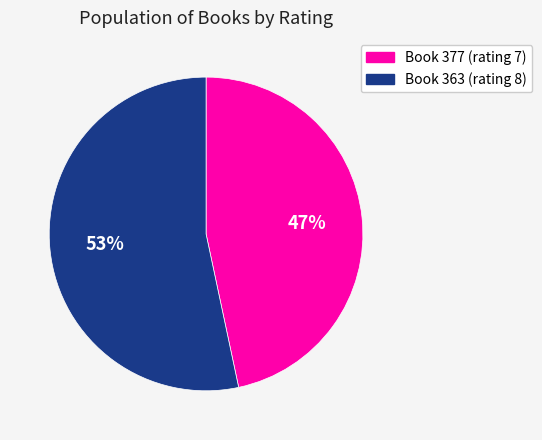

To the nearest percent, what is the average slice percentage?

50%